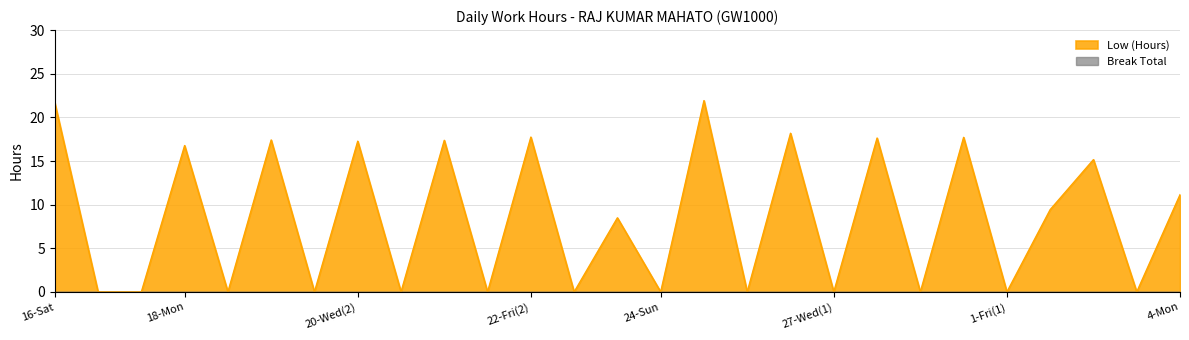

Between 21-Thu(2) and 28-Thu(2), which is larger?

28-Thu(2)